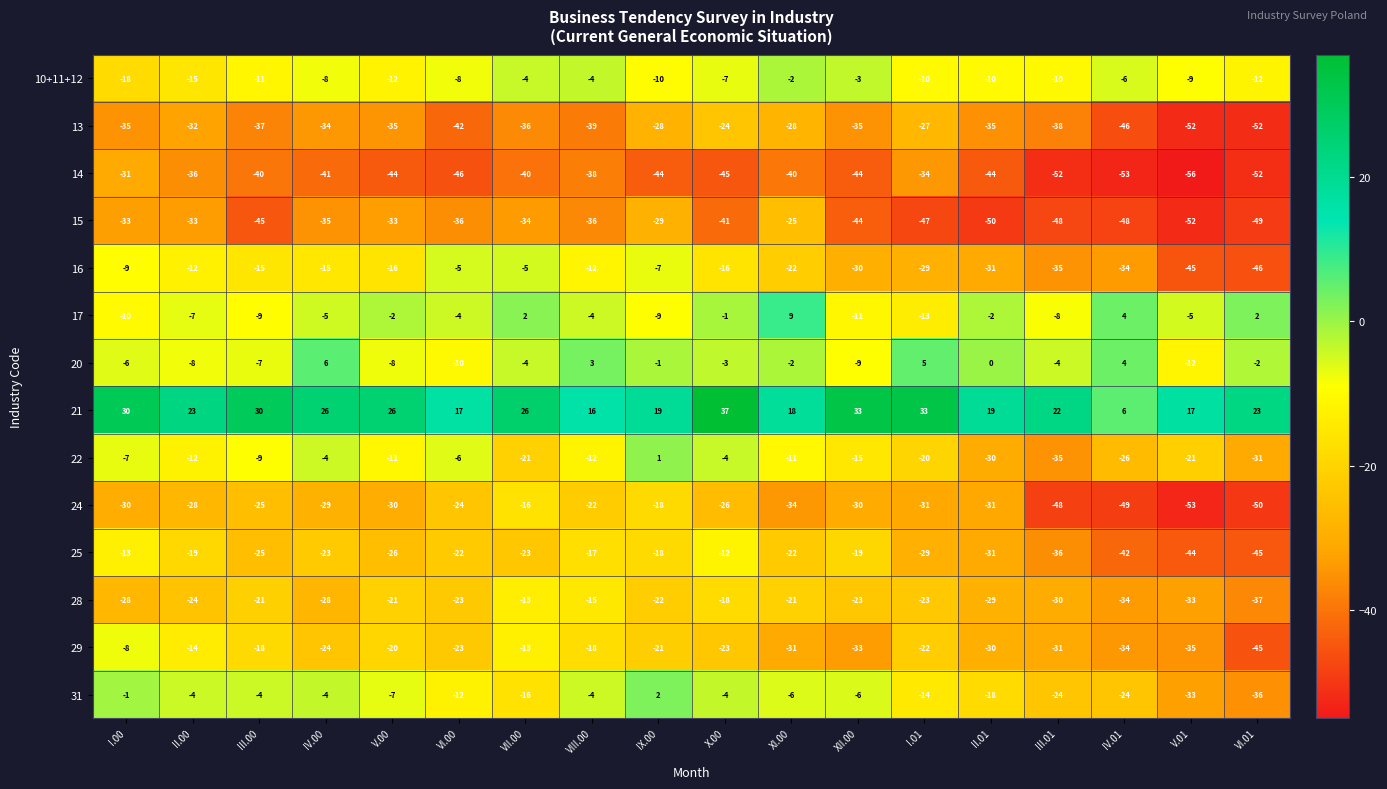

Count the number of data series in this chart.

14